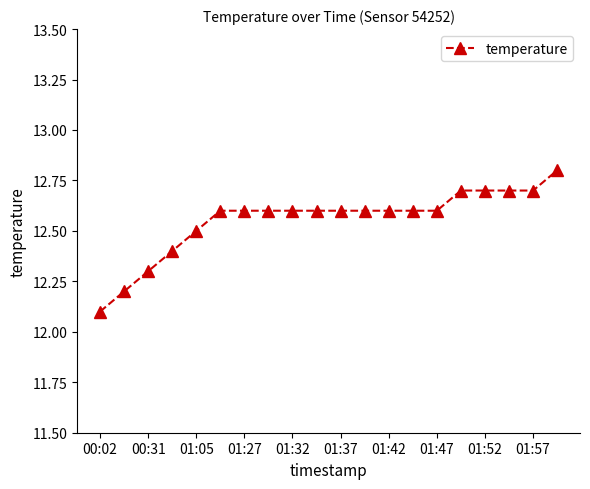

What is the value of the 11th point from the left?

12.6